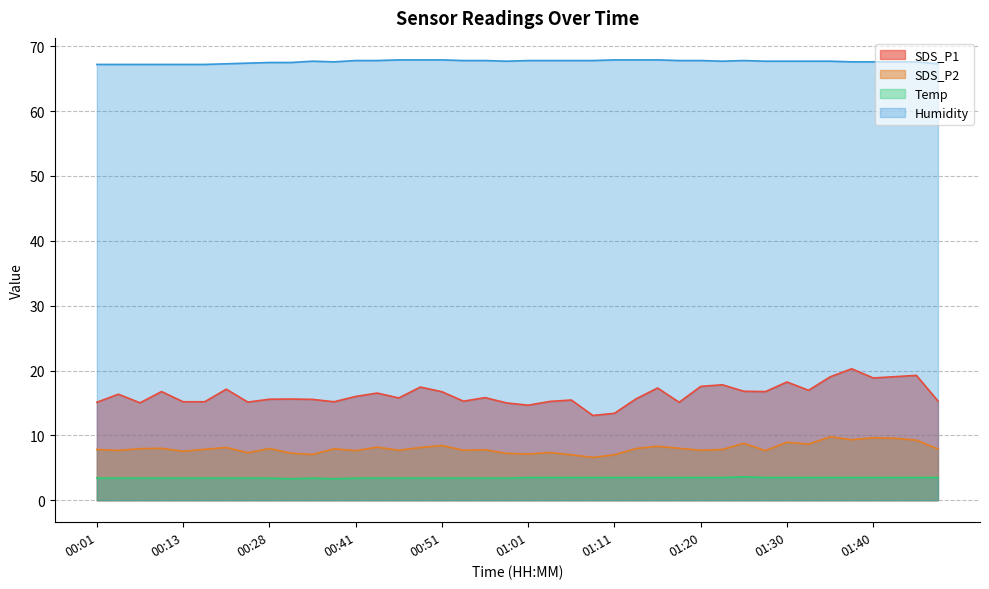

What is the highest value of the SDS_P2 series?

9.8